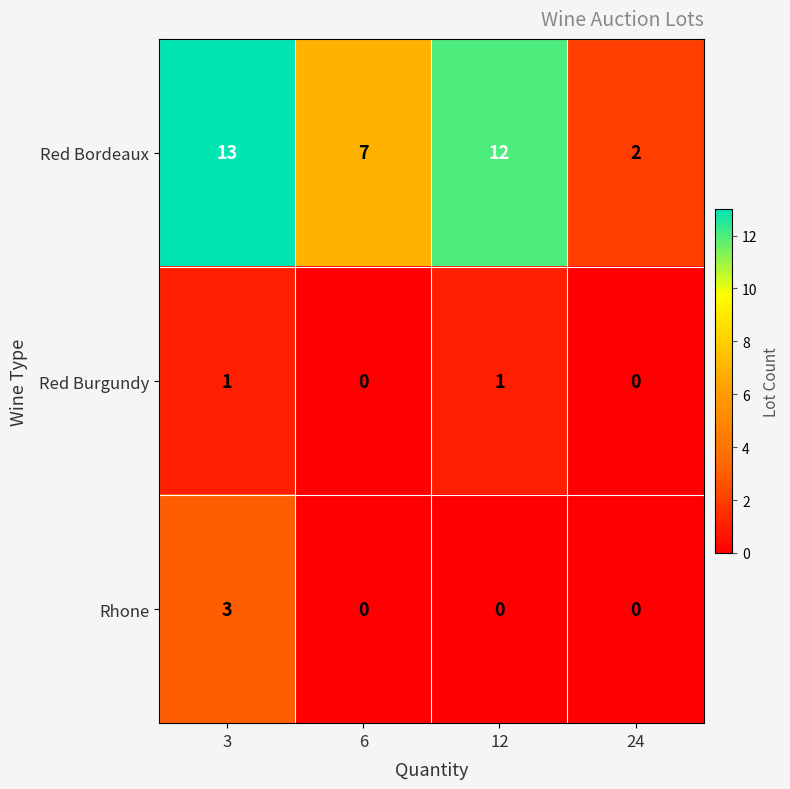

What is the maximum value shown in the chart?

13